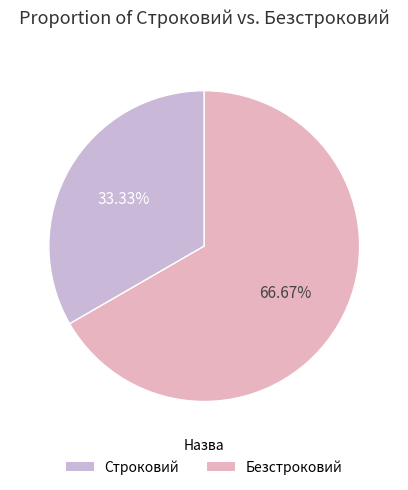

To the nearest percent, what portion does Строковий represent?

33%